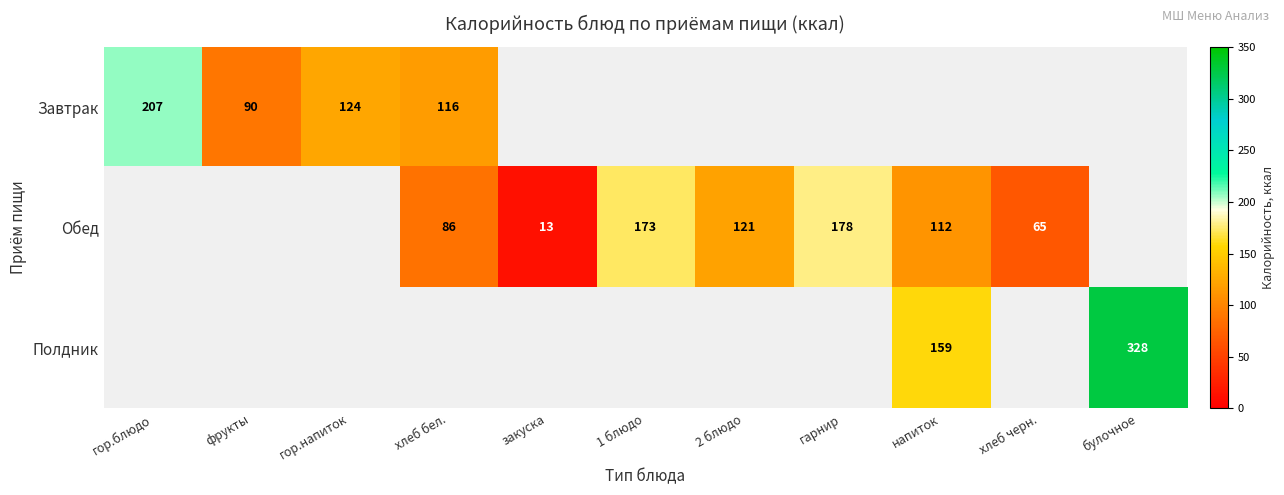

True or false: Полдник has a value of 268 at напиток.

False